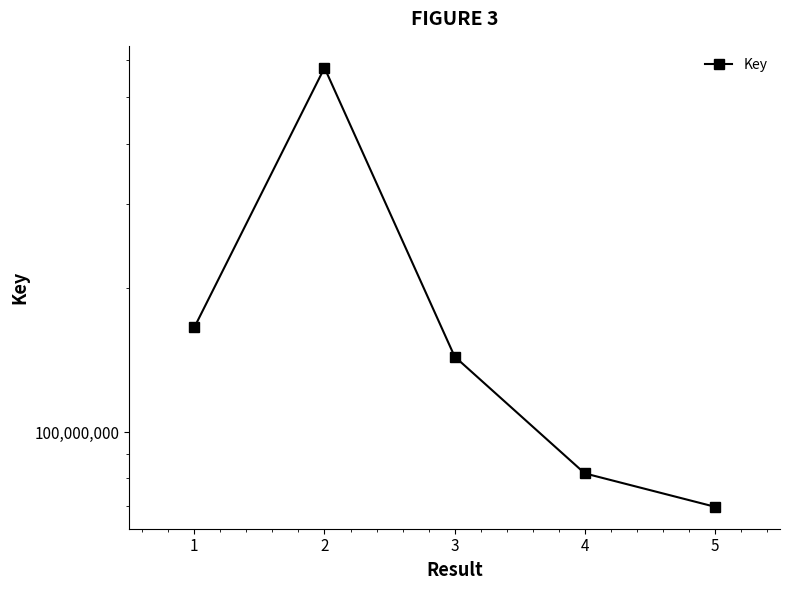

Rank the categories by value from highest to lowest.

2, 1, 3, 4, 5